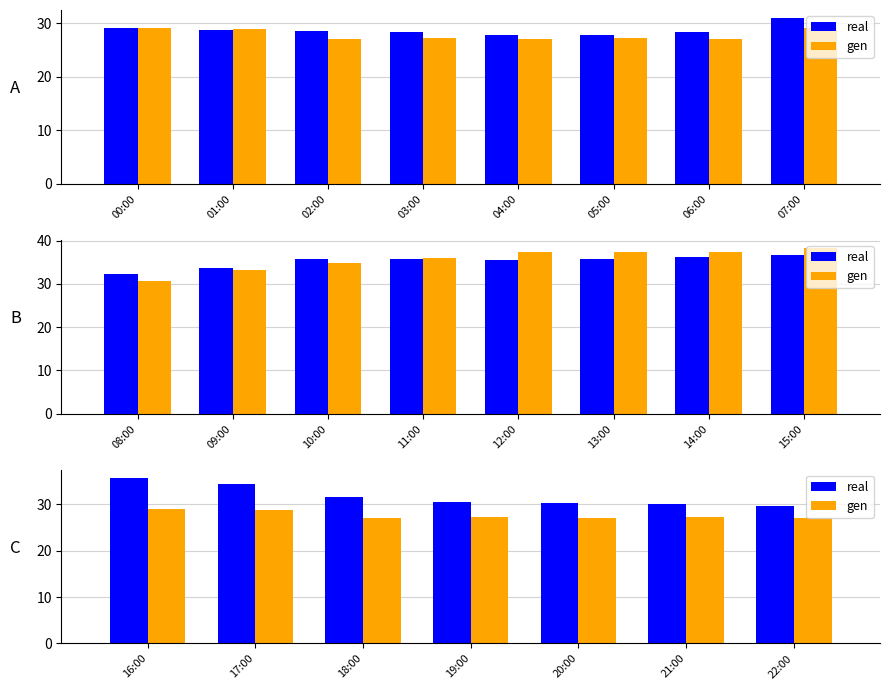

How many bars are there in each group?

2